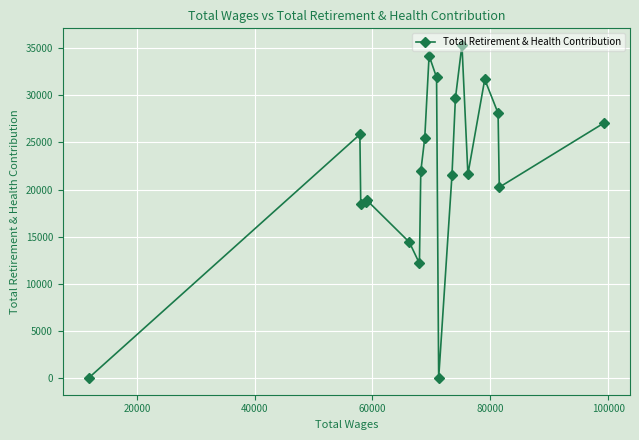

What is the difference between the second highest and minimum values?

34207